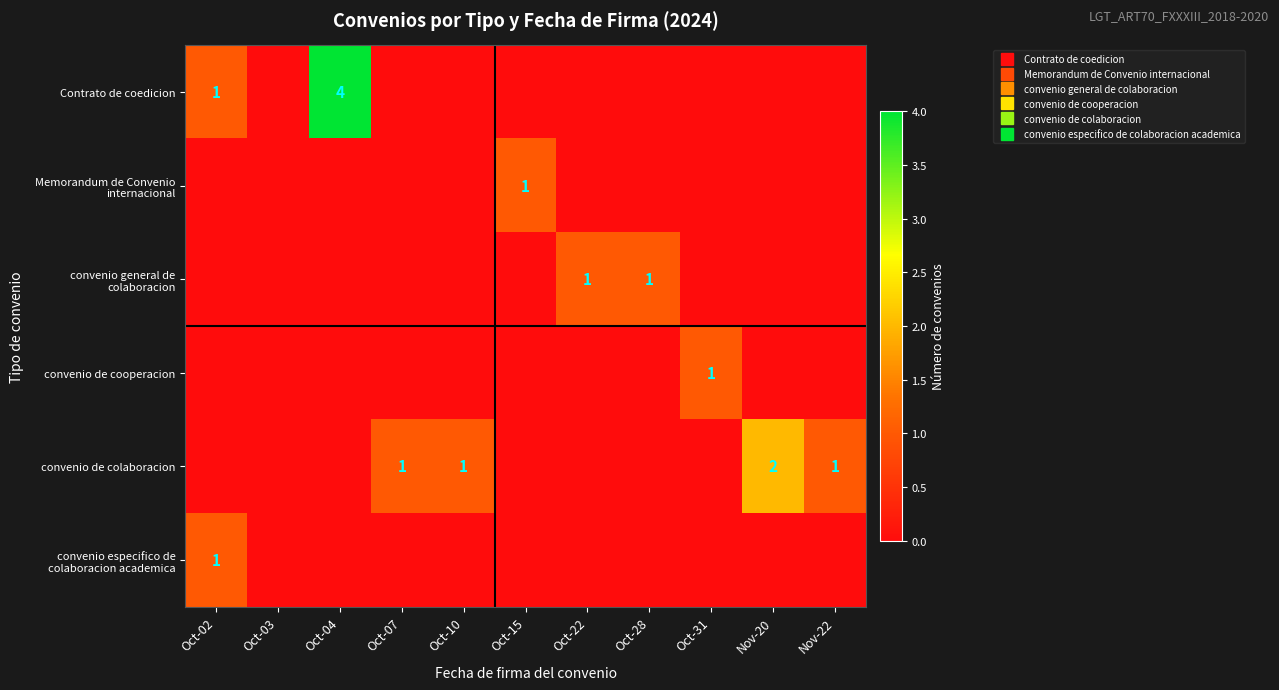

Between Oct-07 and Nov-20, which is larger?

Oct-07